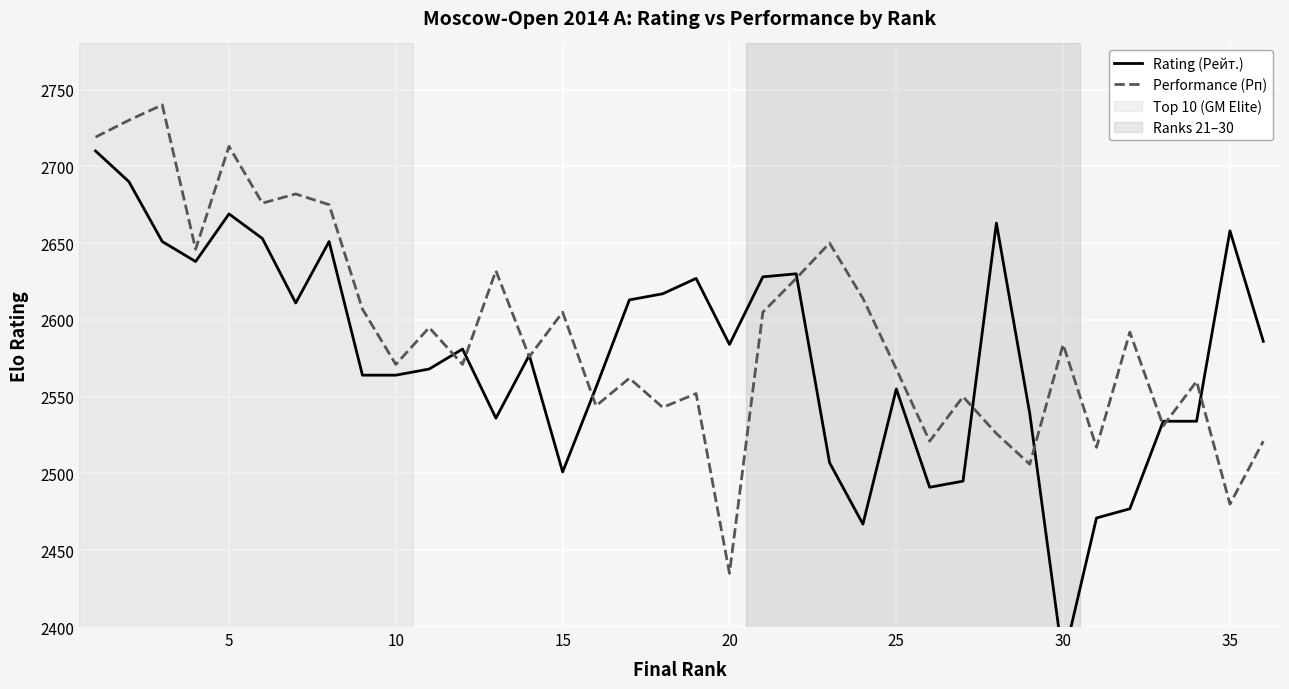

What is the highest value of the Performance (Рп) series?

2740